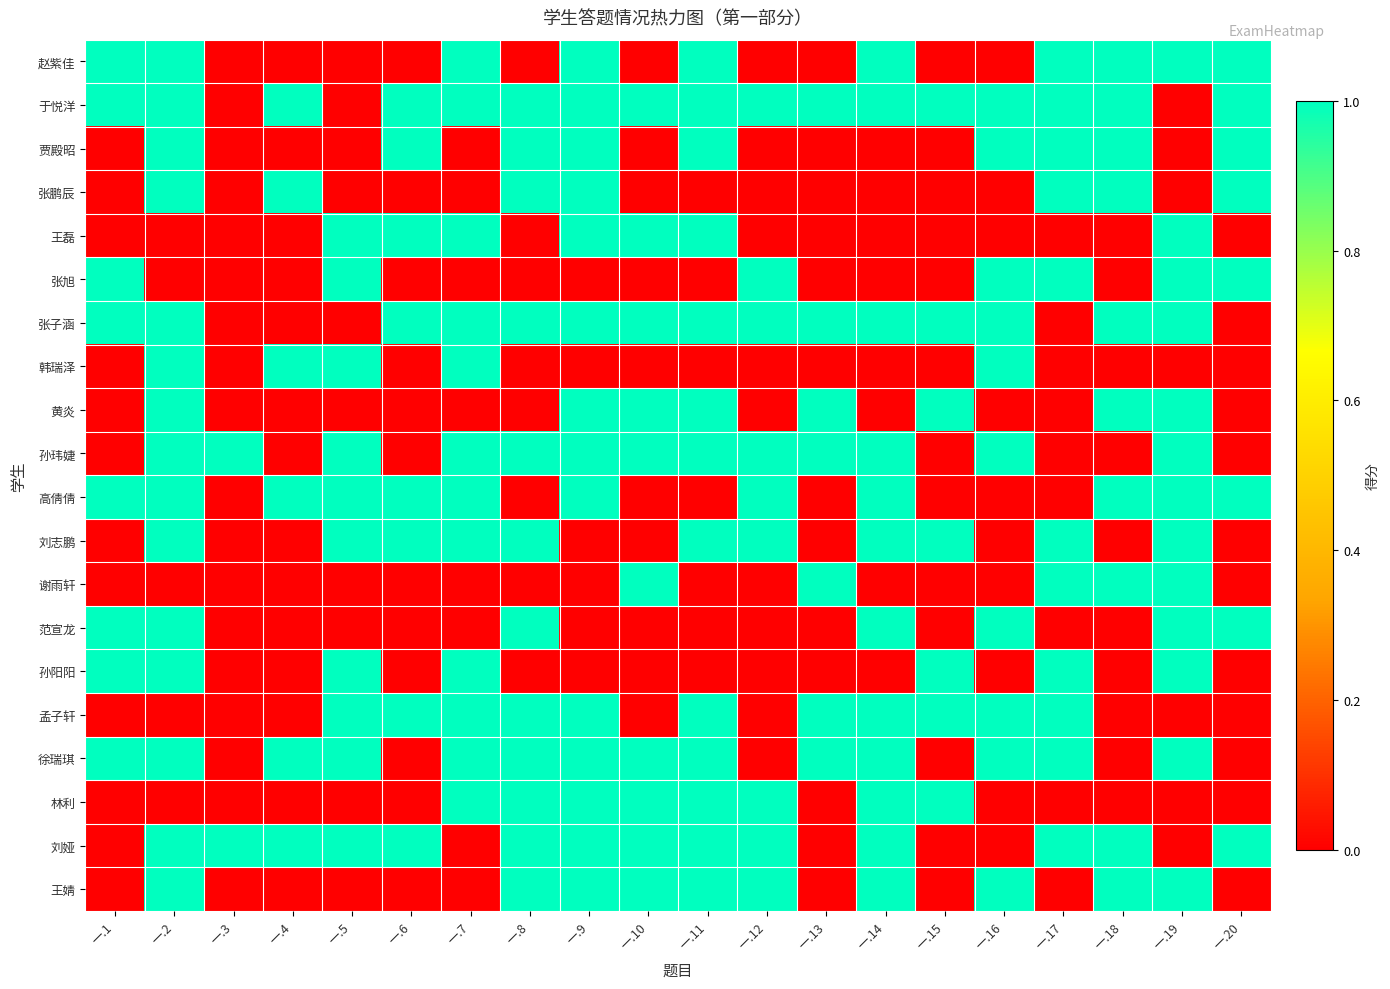

Rank the series by their maximum value, from lowest to highest.

赵紫佳, 于悦洋, 贾殿昭, 张鹏辰, 王磊, 张旭, 张子涵, 韩瑞泽, 黄炎, 孙玮婕, 高倩倩, 刘志鹏, 谢雨轩, 范宣龙, 孙阳阳, 孟子轩, 徐瑞琪, 林利, 刘娅, 王婧